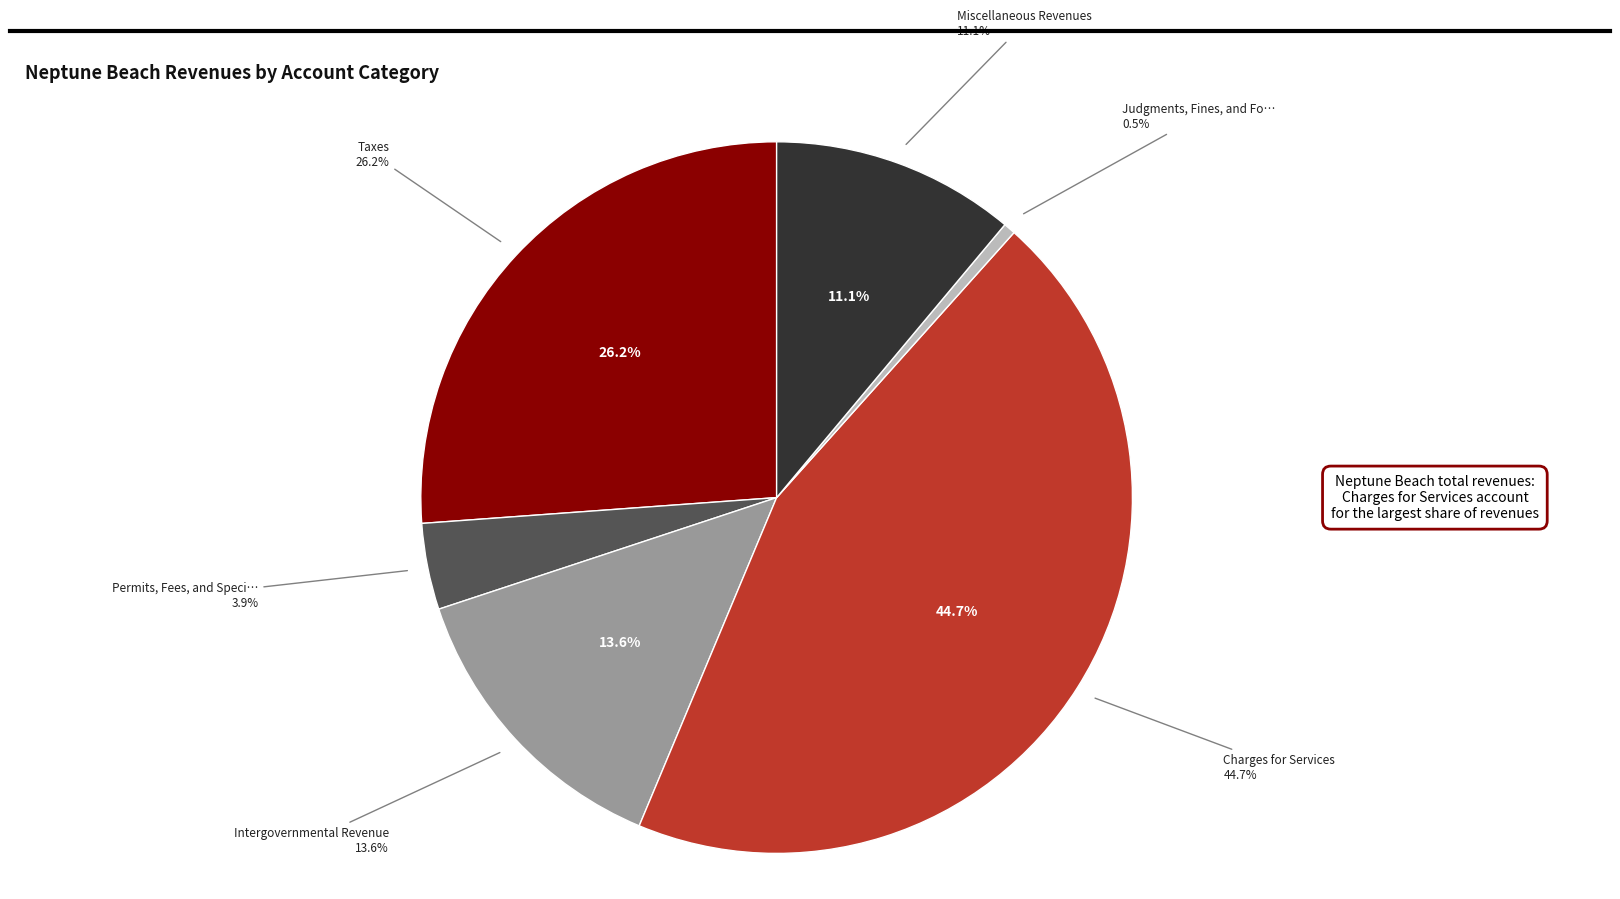

Count the number of slices in the pie.

6